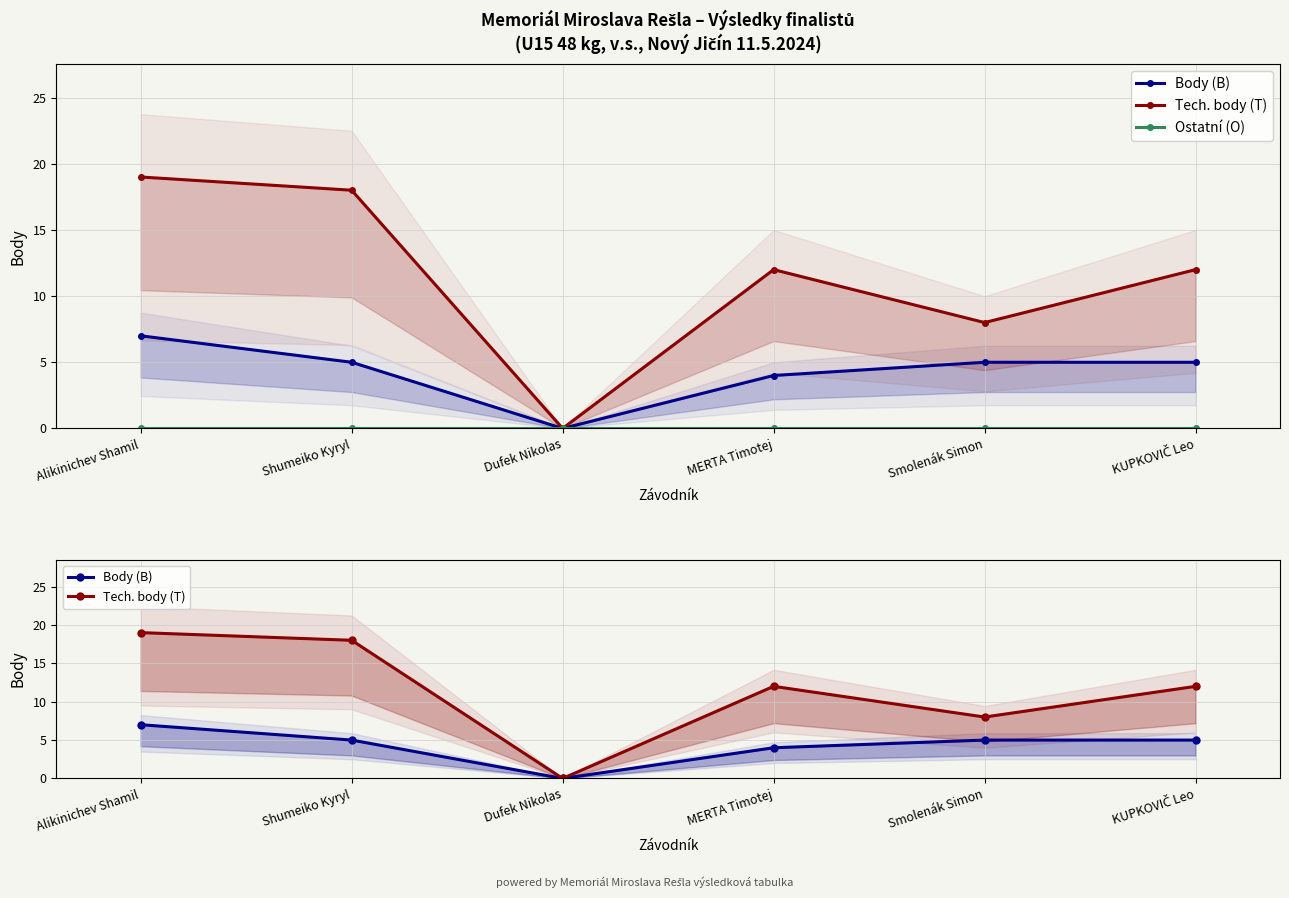

How many lines are shown in the chart?

3